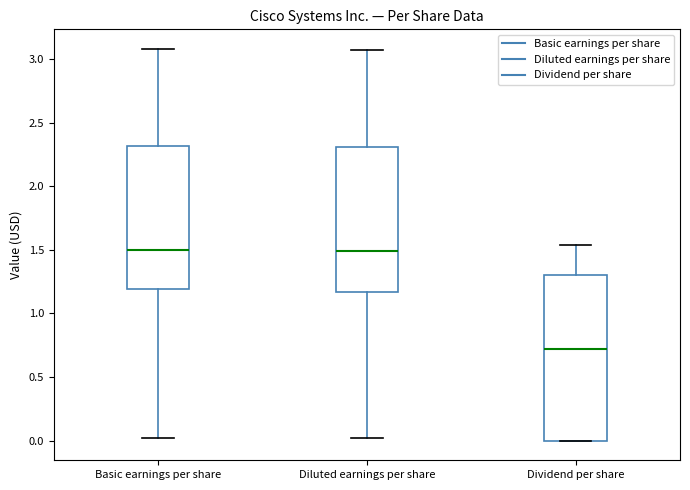

Reading left to right, transcribe this box plot: for each box, give where its median line is, the range the box spans, and where its two whiskers end, as read against the y-axis. The values are not printed on the chart, so give them approximately, as read against the axis.

Basic earnings per share: median 1.50, box 1.20 to 2.30, whiskers 0.00 to 3.10
Diluted earnings per share: median 1.50, box 1.15 to 2.30, whiskers 0.00 to 3.05
Dividend per share: median 0.70, box 0.00 to 1.30, whiskers 0.00 to 1.55